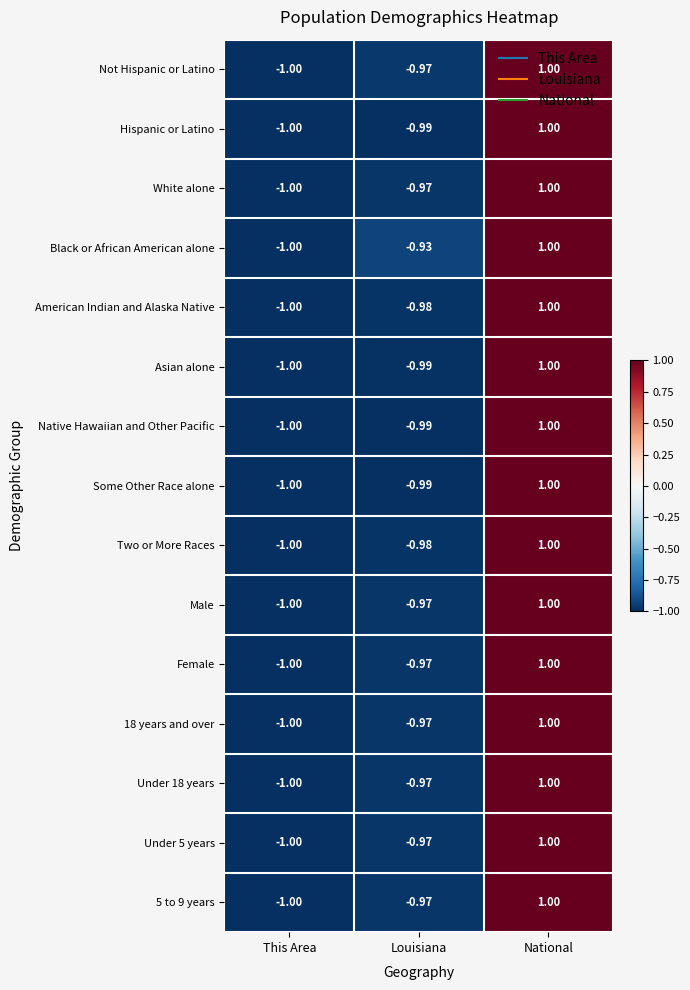

Which series has the largest total across all categories?

Black or African American alone